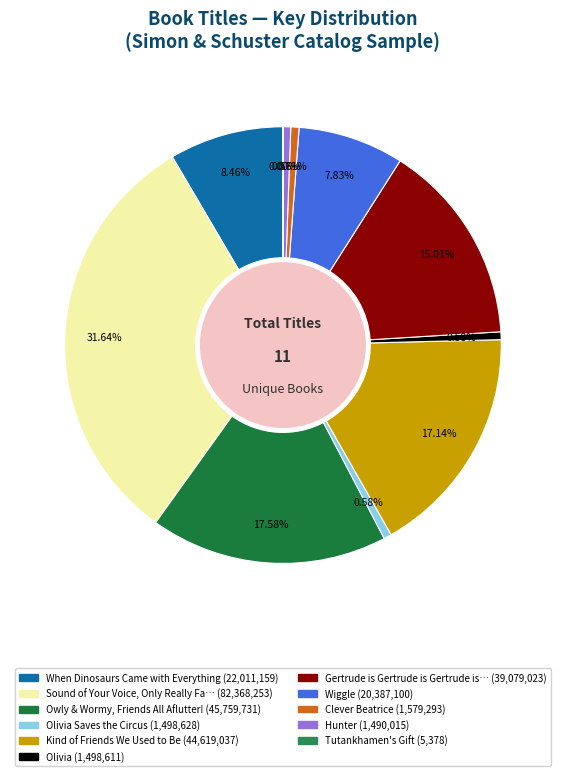

Which slice is the largest?

Sound of Your Voice, Only Really Far Away